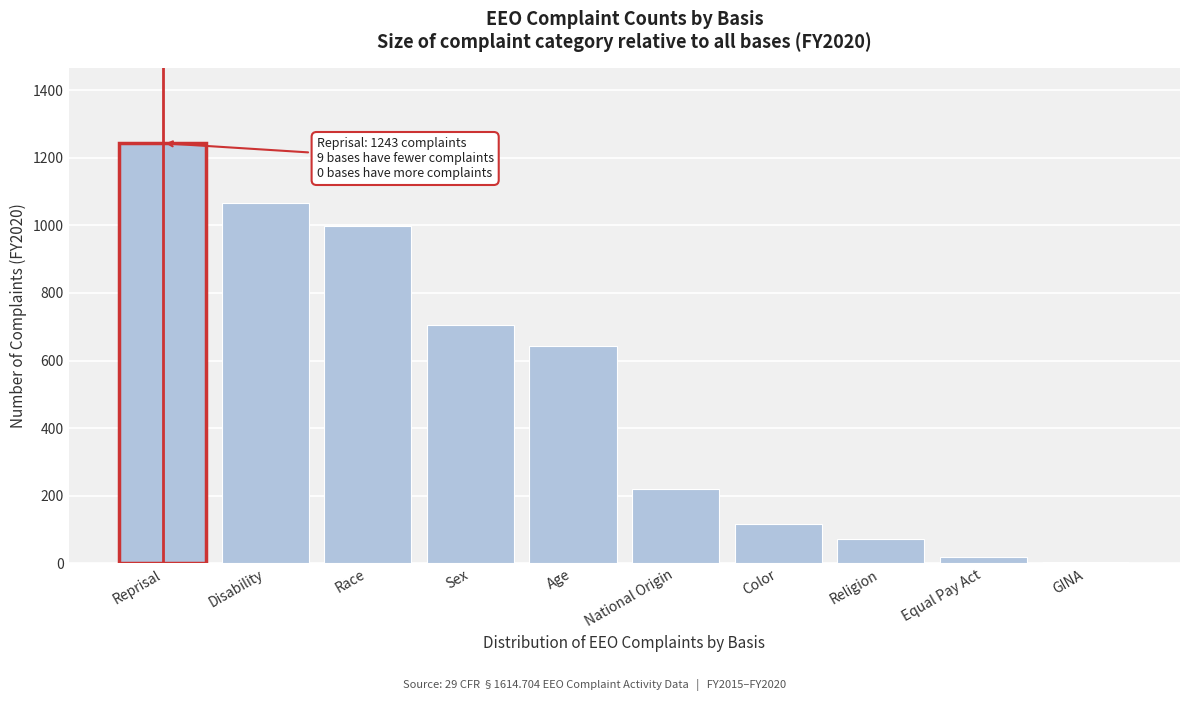

Reading right to left, what are all the values shown in this chart?

5	19	73	115	221	643	706	997	1066	1243